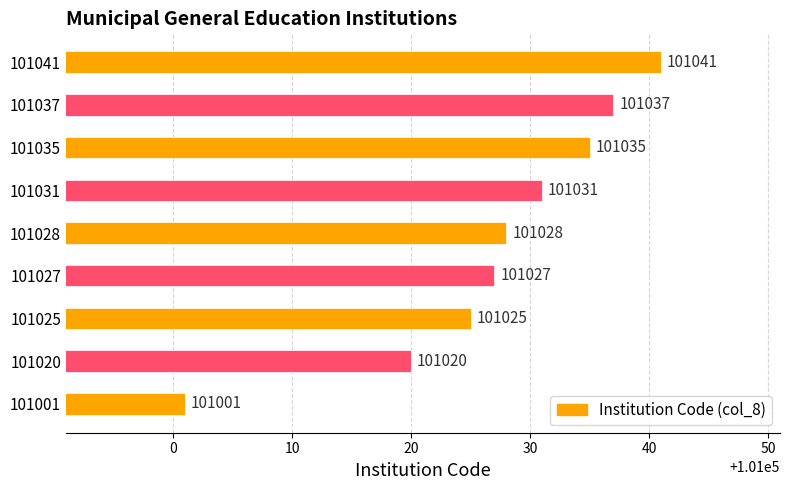

What is the average value?

101027